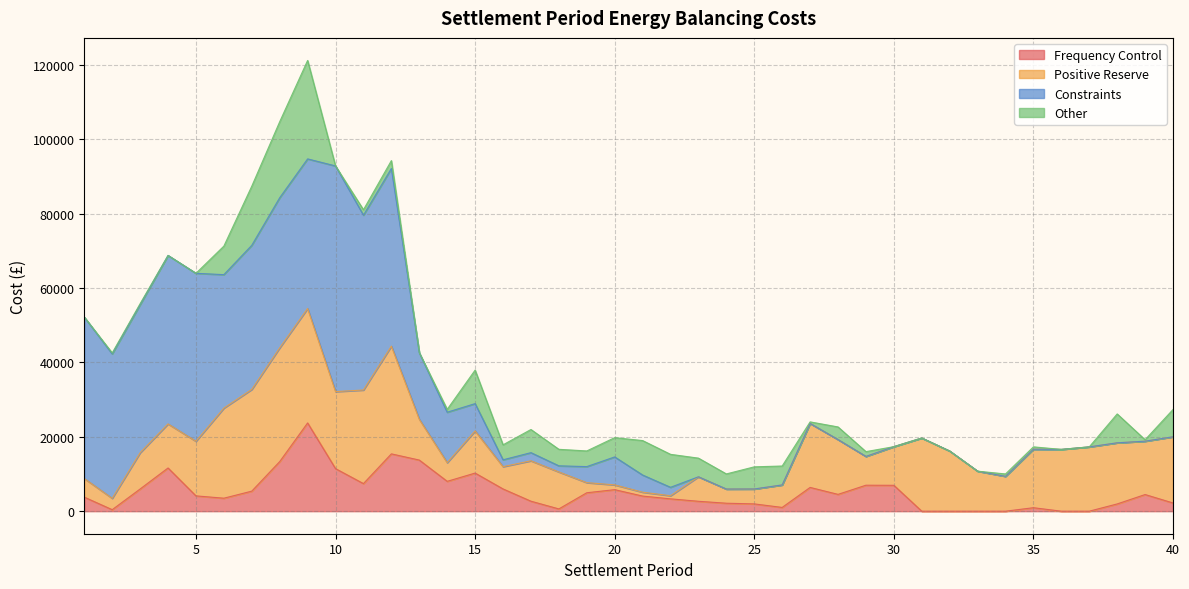

At which category does Positive Reserve reach its first local valley?

2